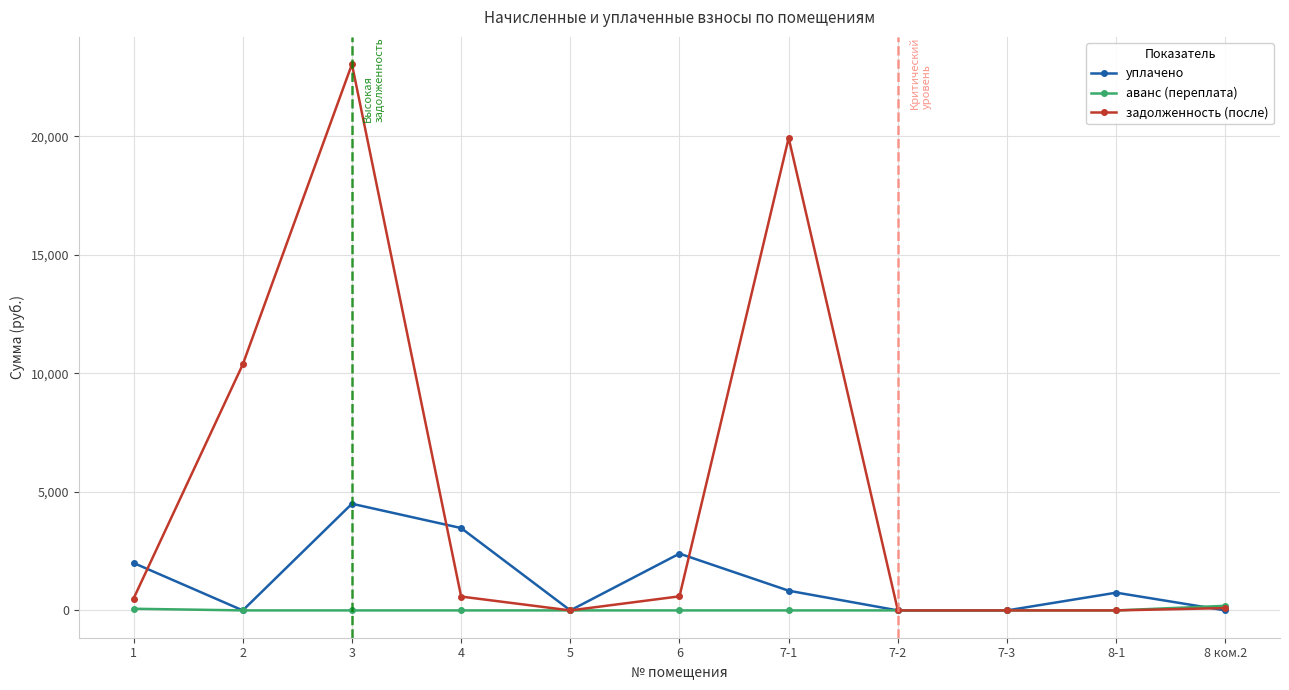

At which label does уплачено reach its peak?

3